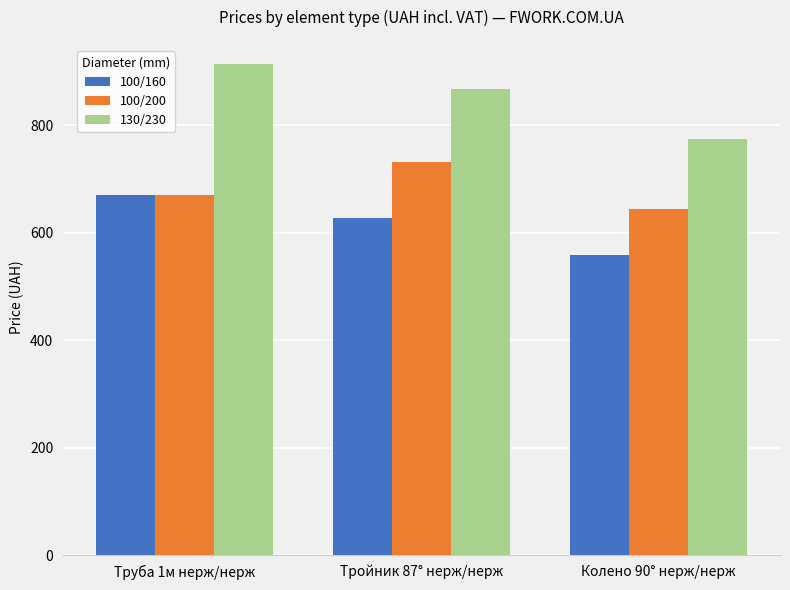

At which category is the sum across all series the highest?

Труба 1м нерж/нерж